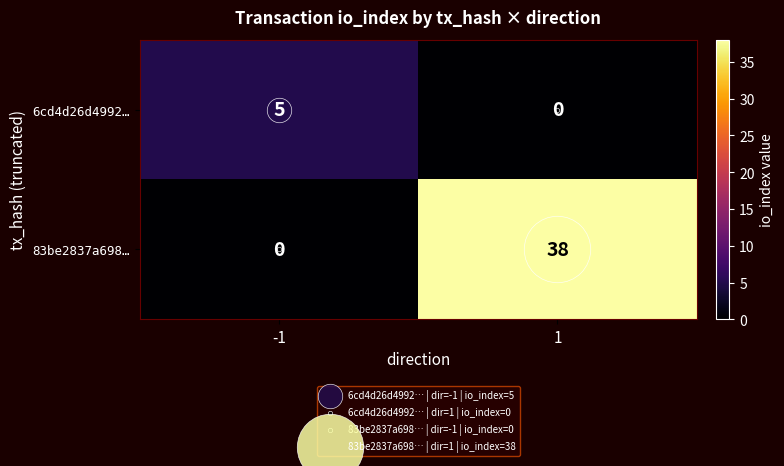

What is the difference between the 83be2837a698… values at 1 and -1?

38